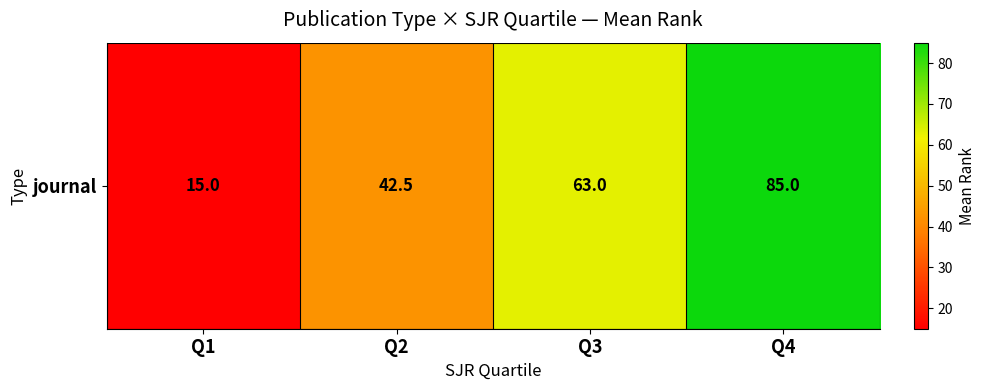

What is the smallest value displayed?

15.0